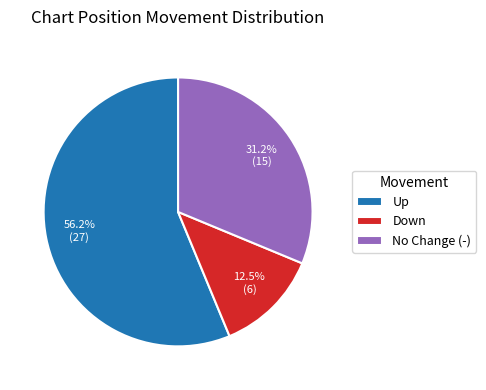

Combined, do Up and No Change (-) account for over 50%?

Yes